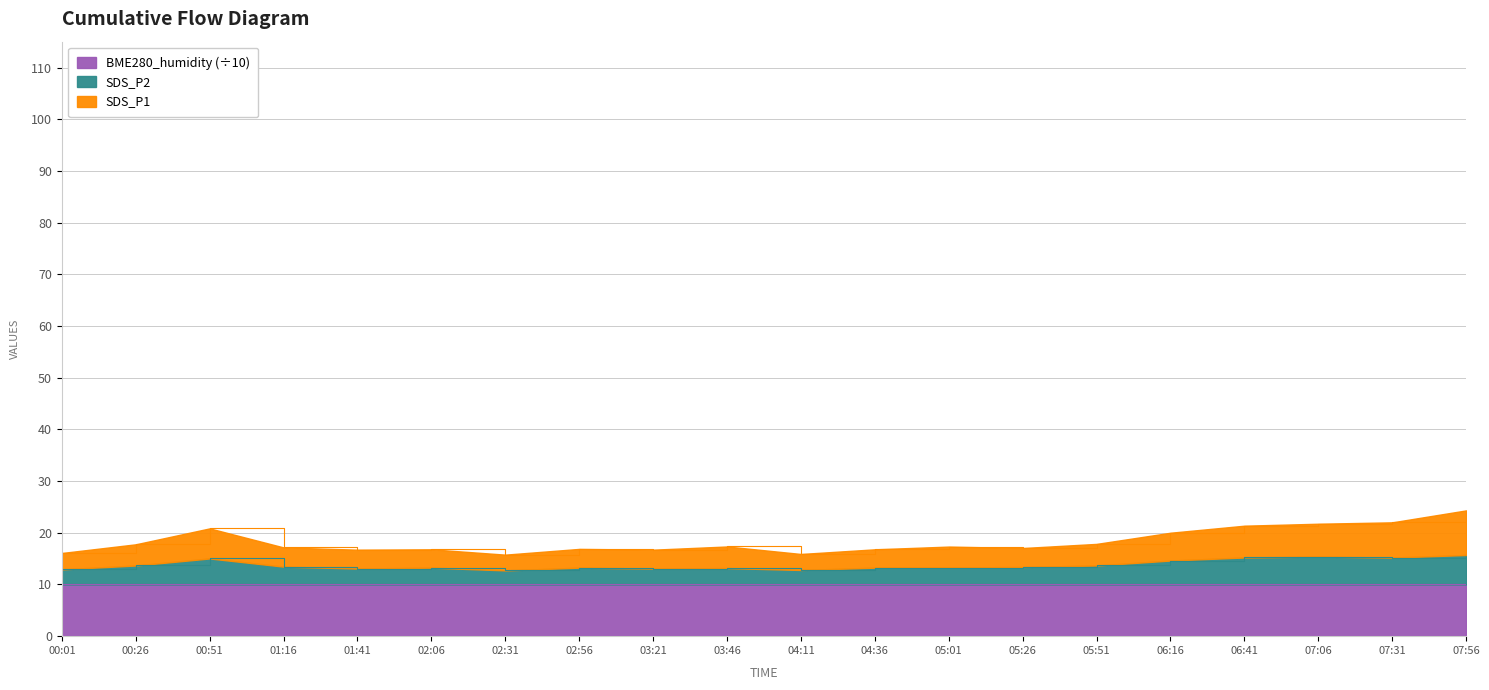

Is it true that SDS_P1 equals 21.8 at 07:06?

True